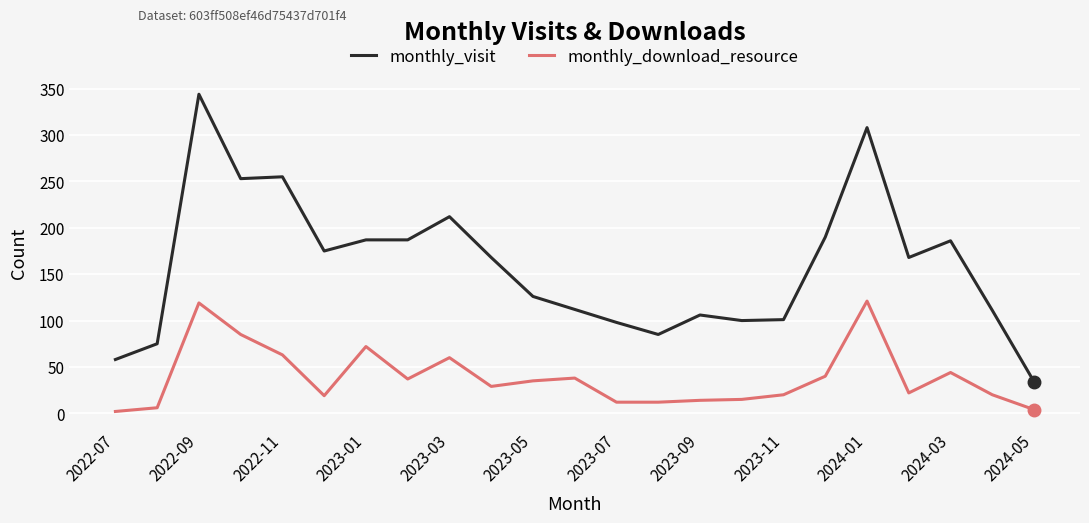

What is the difference between the maximum and minimum values in the monthly_visit series?

310